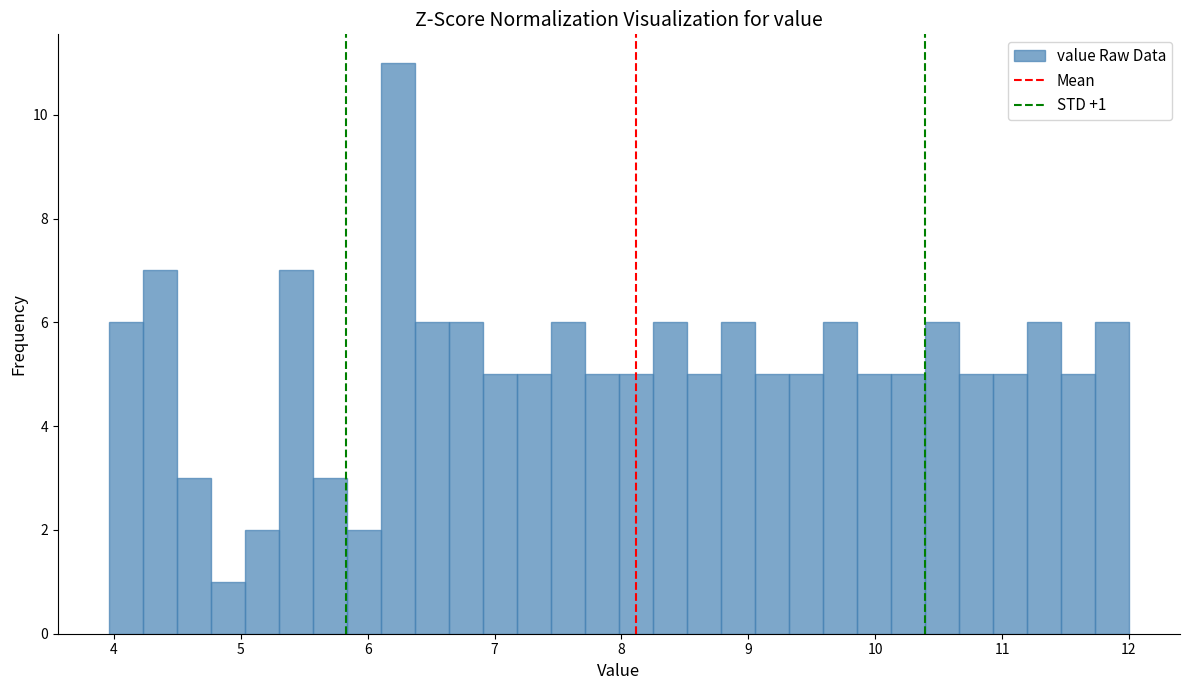

Around what value on the x-axis is the tallest bar? Give the approximate position of its centre, as read against the axis.

6.2